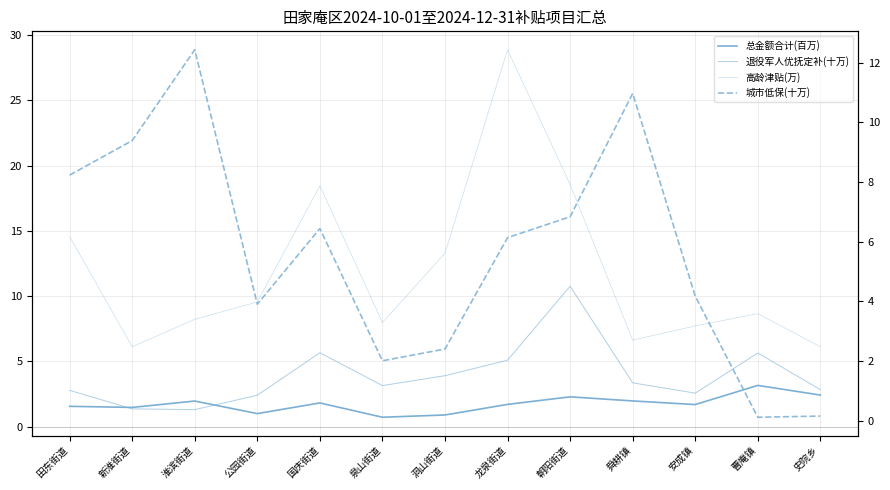

Is the value of 退役军人优抚定补(十万) at 公园街道 greater than the value of 总金额合计(百万) at 淮滨街道?

Yes